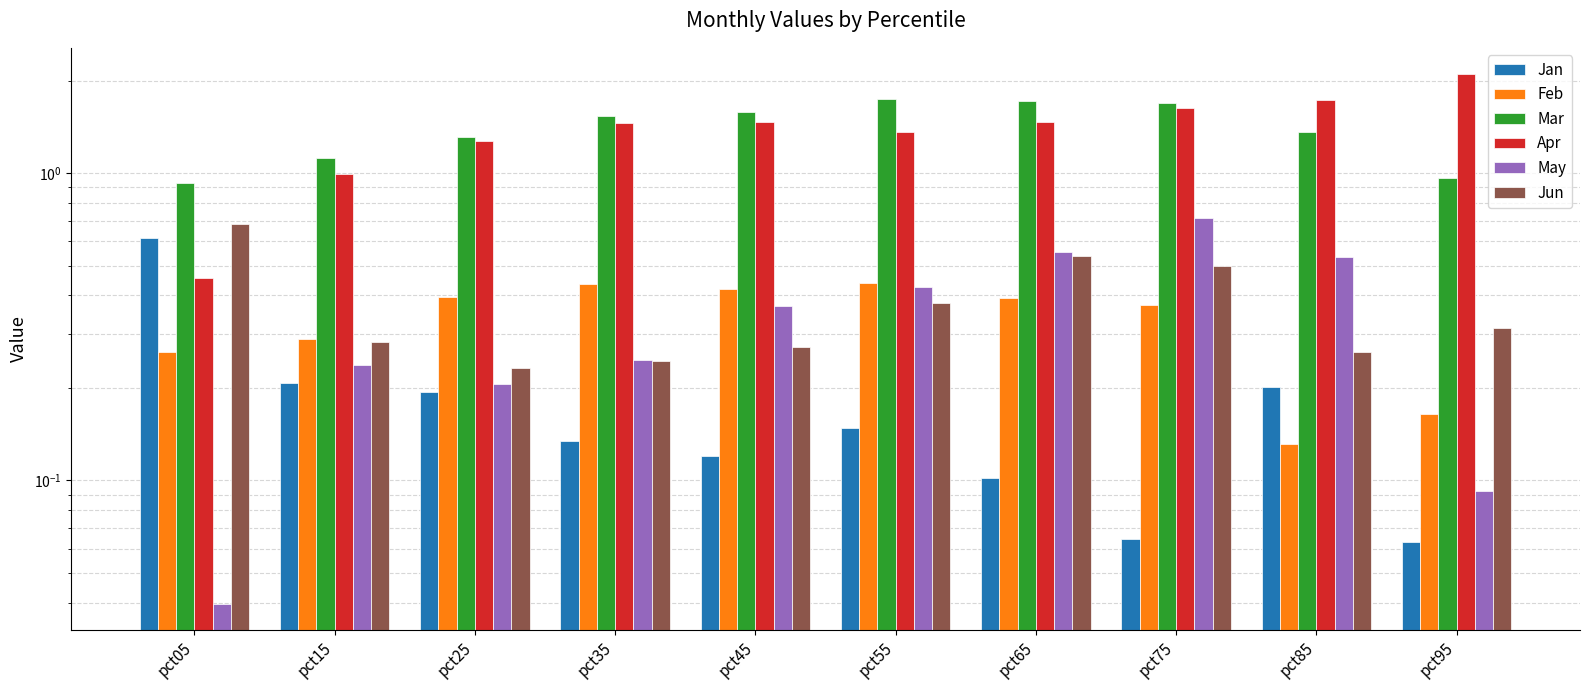

What are all the series names shown in the legend?

Jan, Feb, Mar, Apr, May, Jun